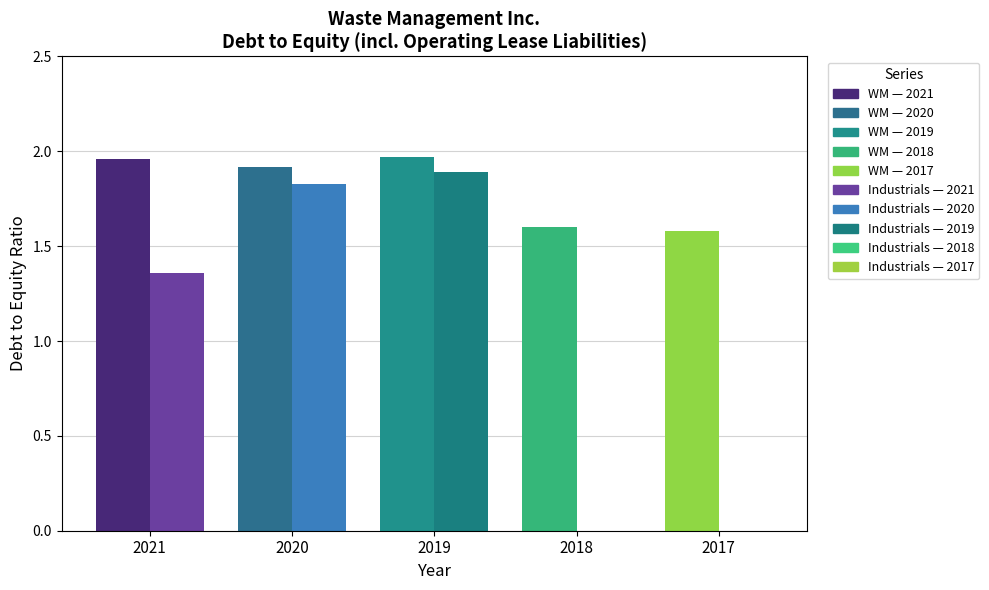

Is the value of Debt to equity (incl. operating lease liabilities) - Waste Management at 2017-12-31 greater than the value of Debt to equity (incl. operating lease liabilities) - Industrials at 2021-12-31?

Yes